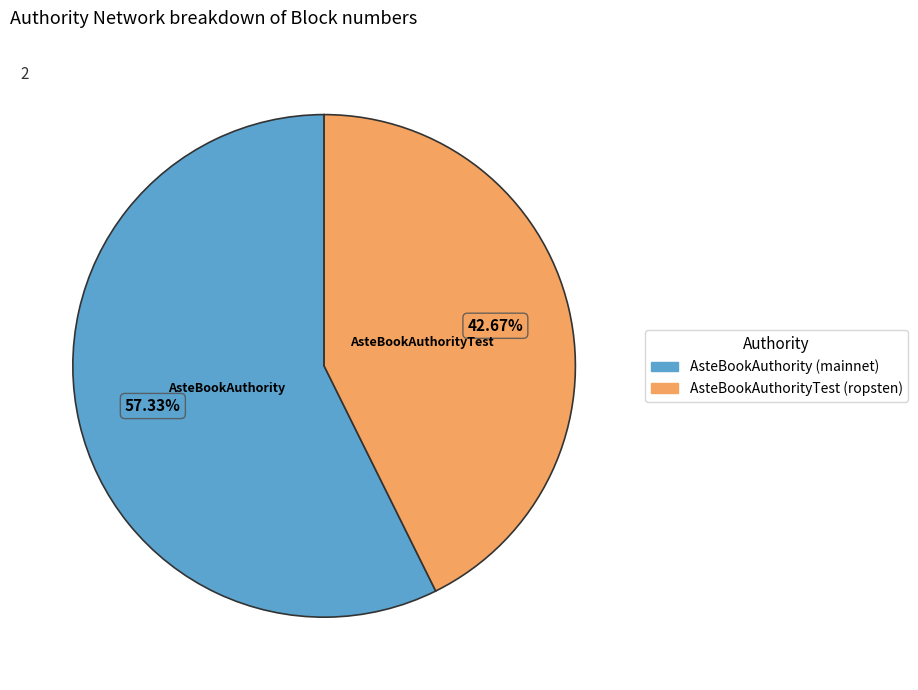

To the nearest percent, what percentage of the pie is AsteBookAuthorityTest (ropsten)?

43%